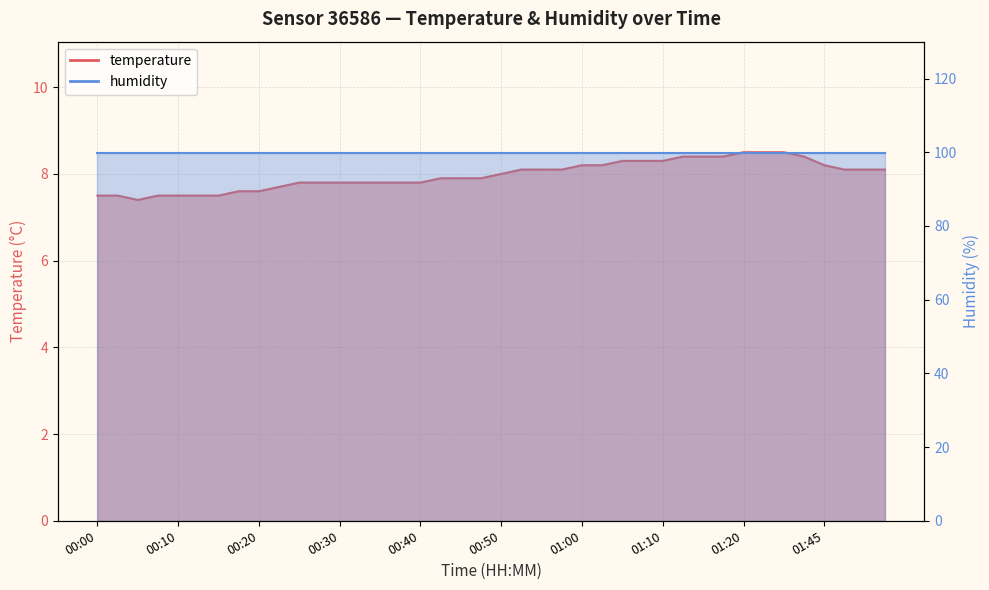

What is the label of the 33rd point from the left?

01:20